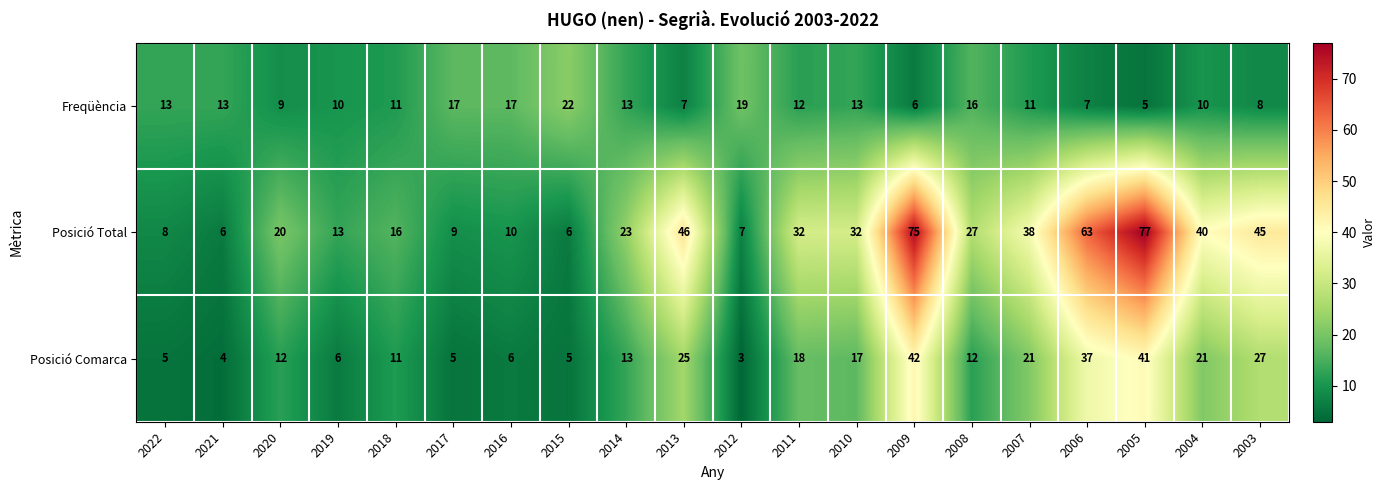

What is the sum of the Posició Total values at 2016 and 2020?

30